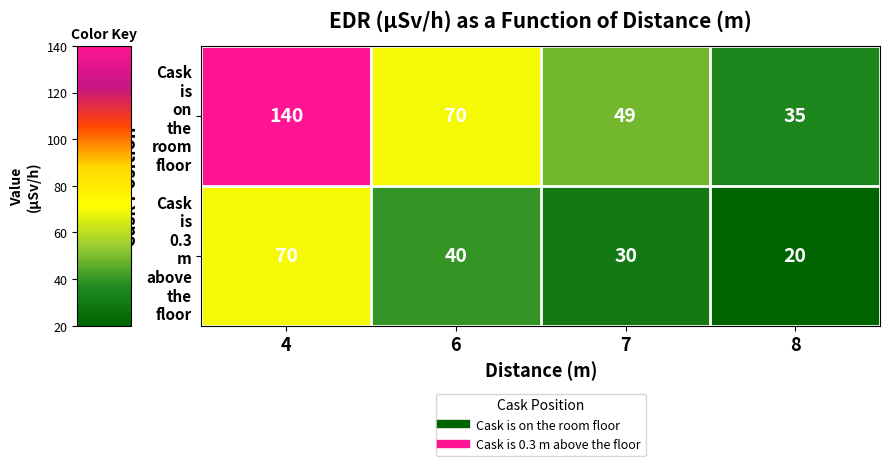

What is the spread (max minus min) of values at 7?

19